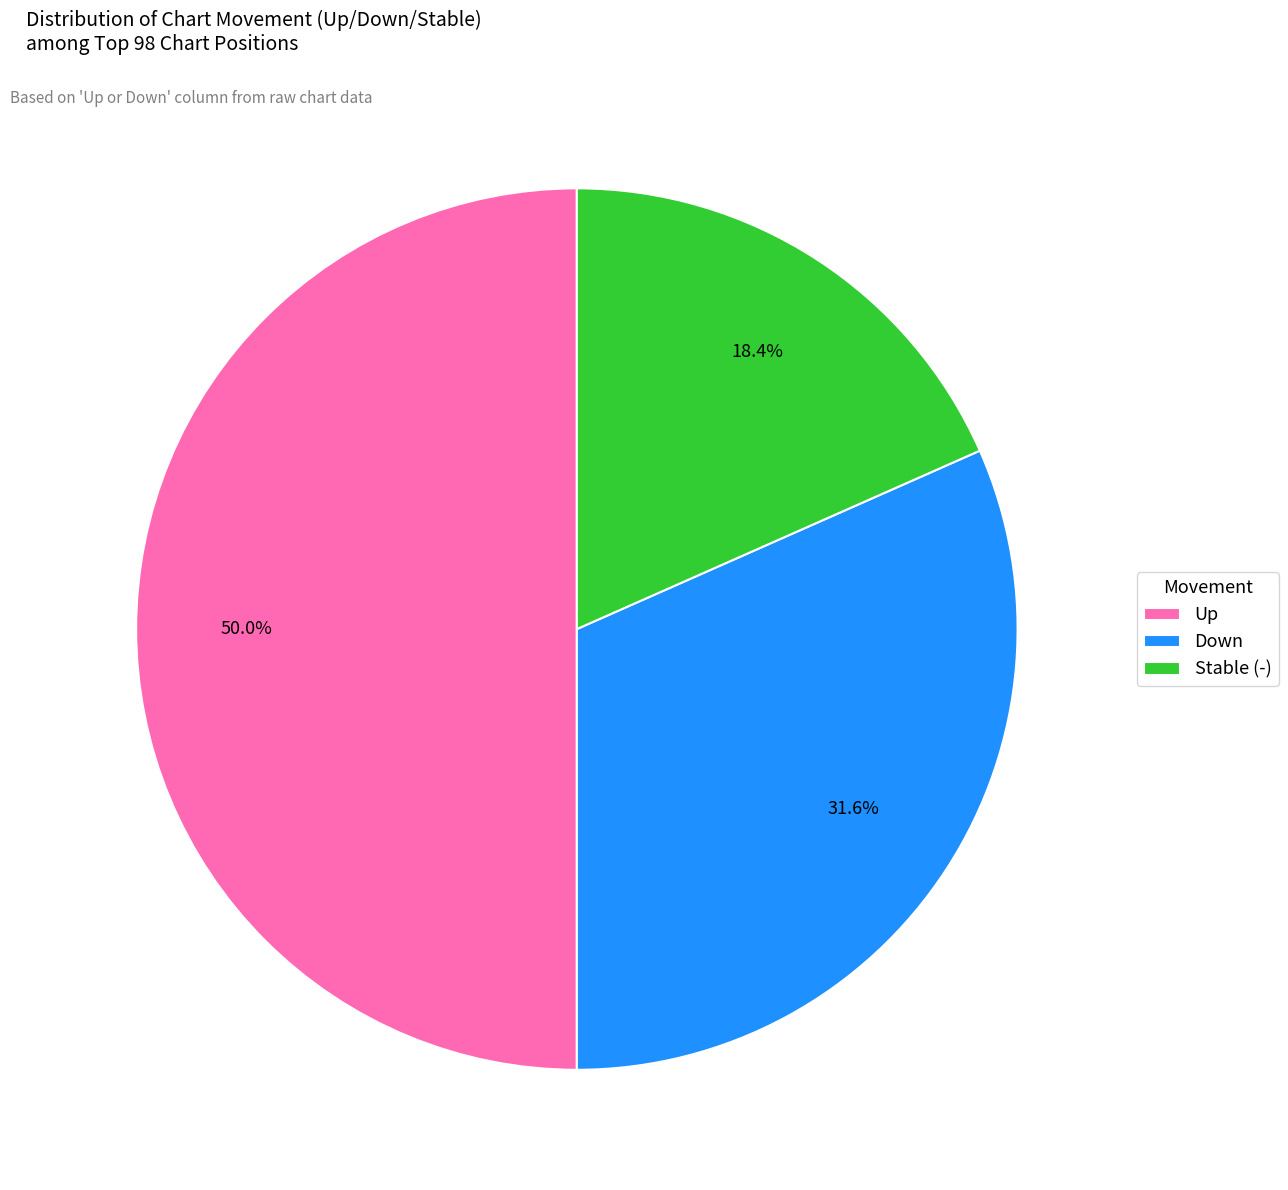

How many segments does this pie chart have?

3